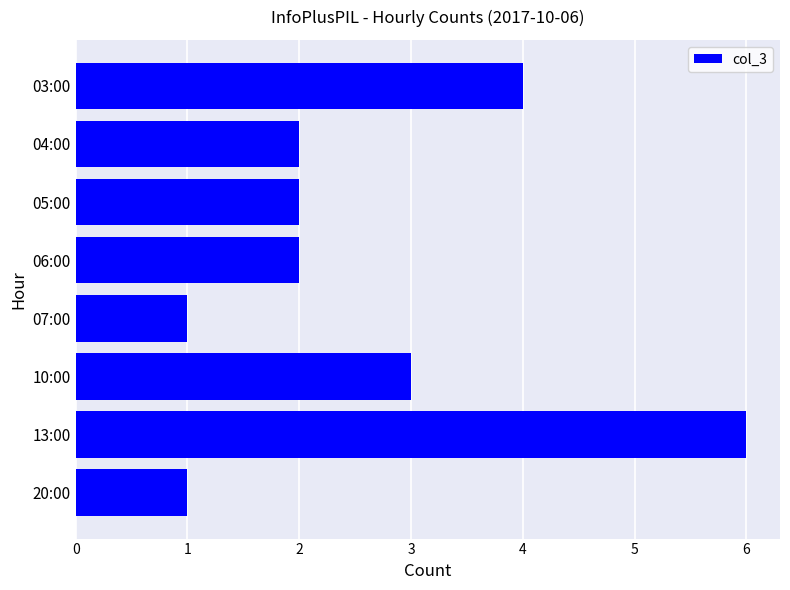

What is the difference between the second highest and minimum values?

3